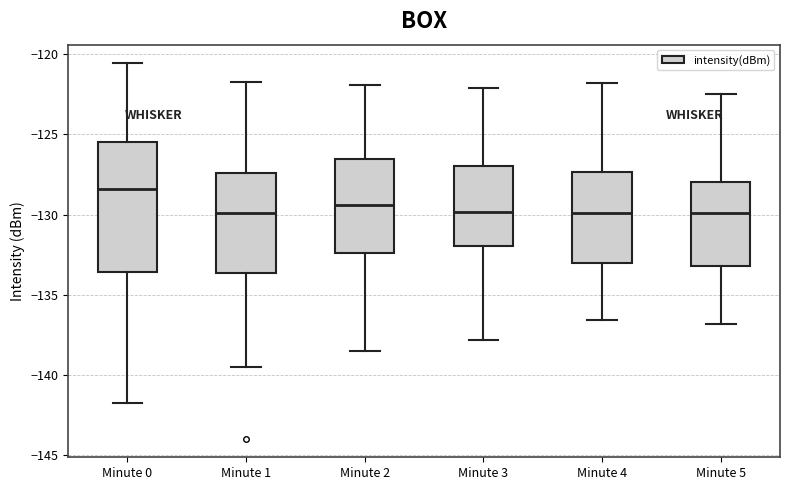

Where is the upper edge of the box for Minute 2 on the y-axis? The values are not printed on the chart, so give them approximately, as read against the axis.

-126.5